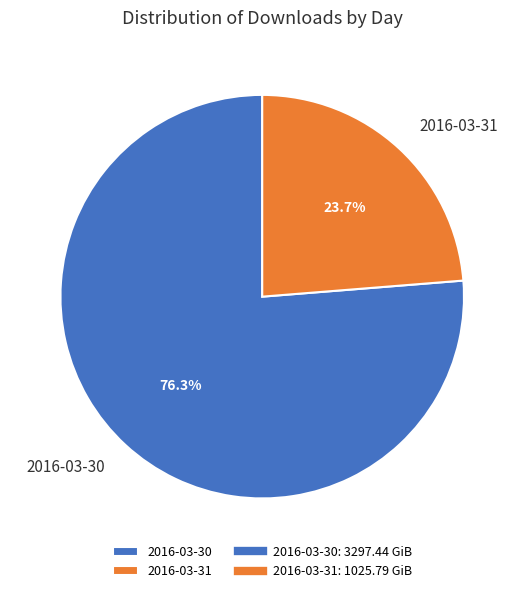

To the nearest percent, what is the difference between the largest and smallest slice percentages?

53%